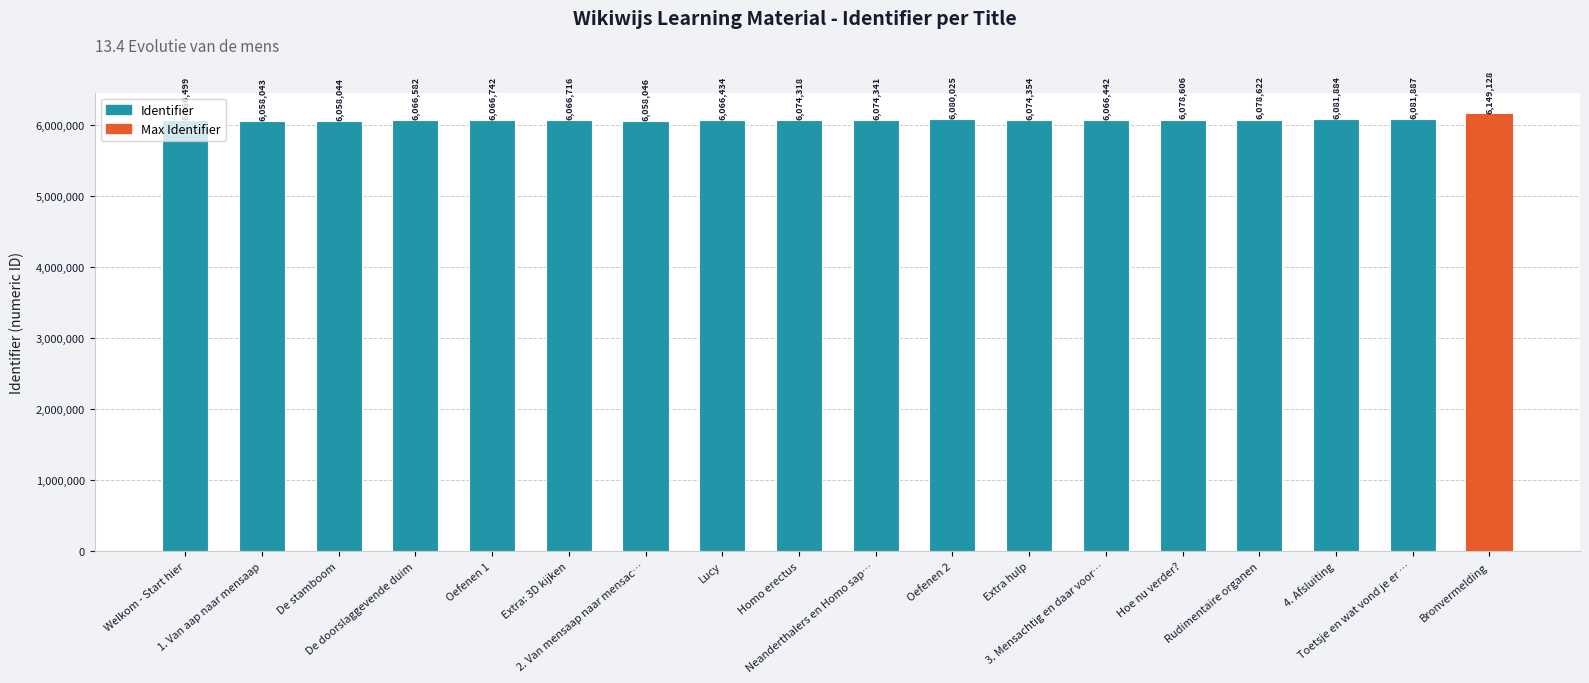

What is the sum of all values?

109346713